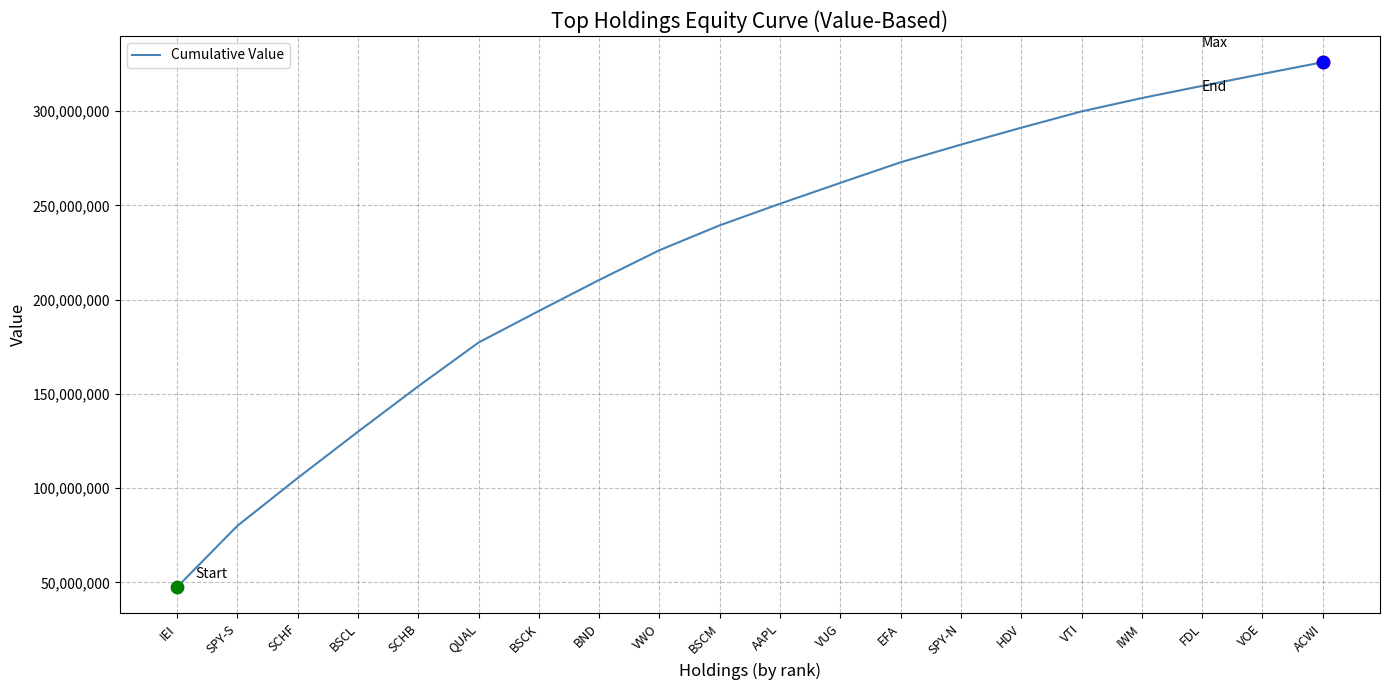

What is the change in value from SCHB to AAPL?

+96823000